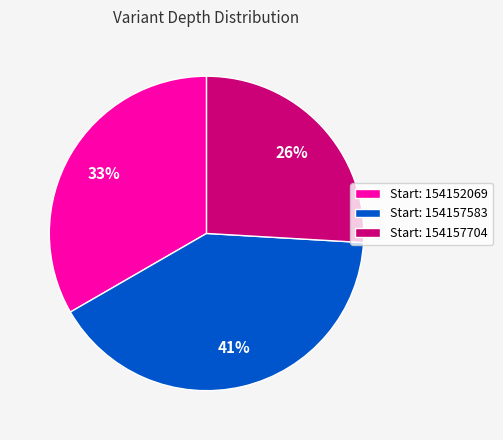

What is the largest slice in the pie chart?

Start: 154157583